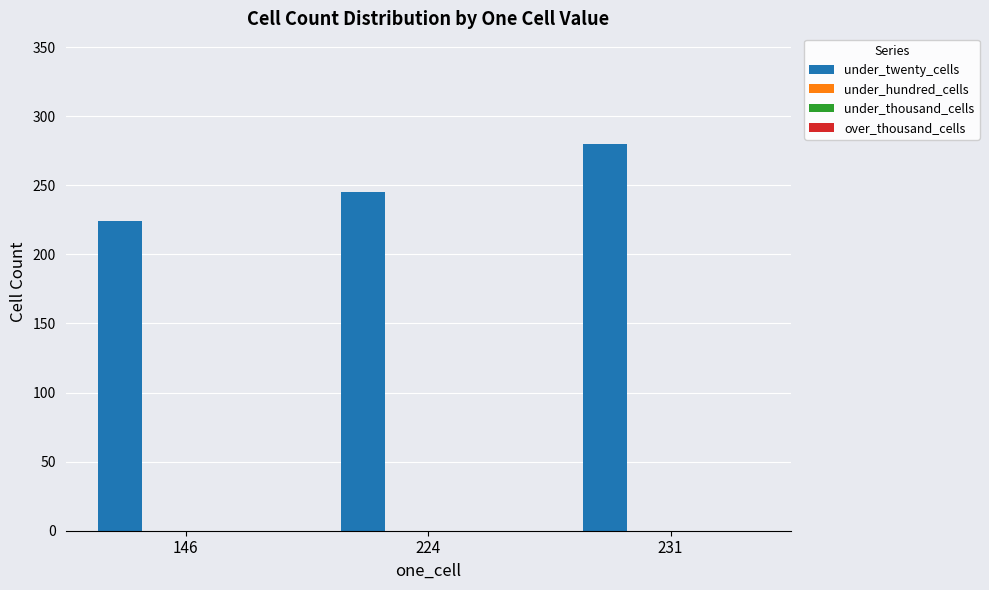

What is the average value?

250